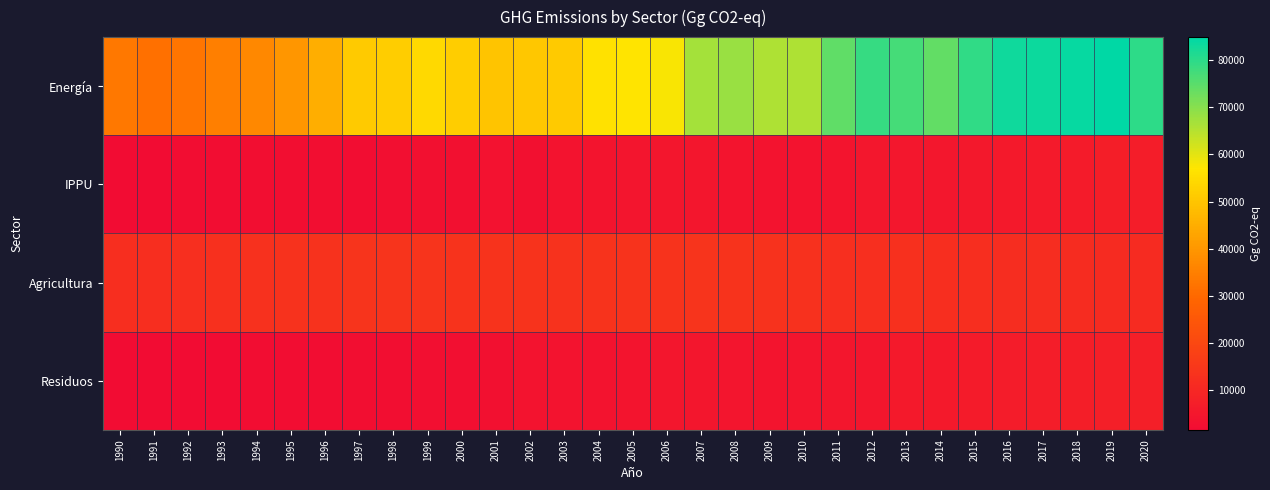

At which category does the chart reach its minimum across all series?

1990